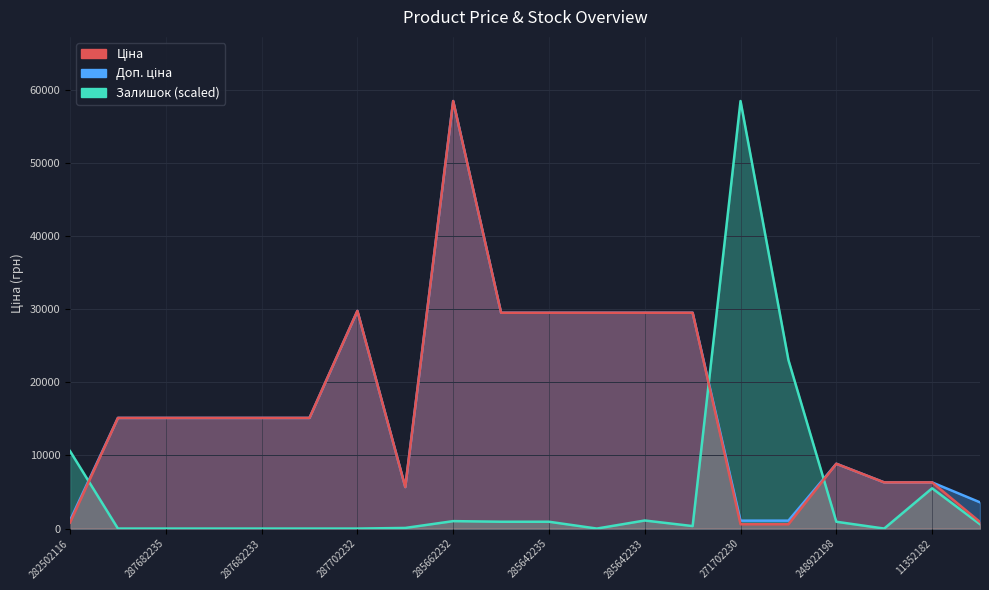

Count the number of categories in the chart.

20